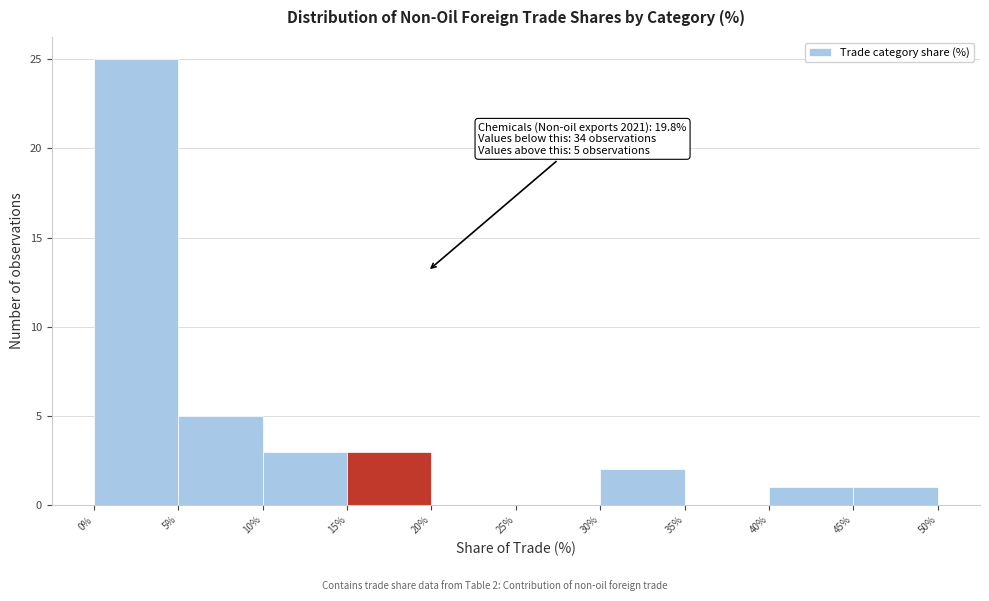

Which range on the x-axis has the tallest bar?

0% to 5%